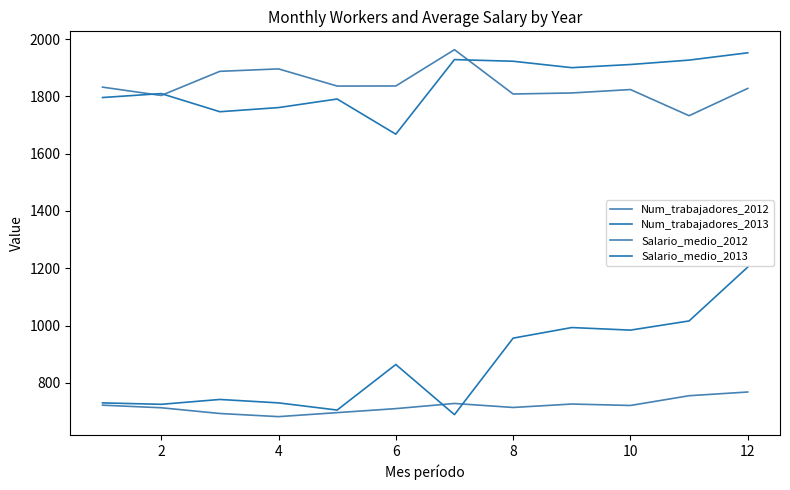

In Num_trabajadores_2012, how many points are lower than both neighbors (excluding endpoints)?

3